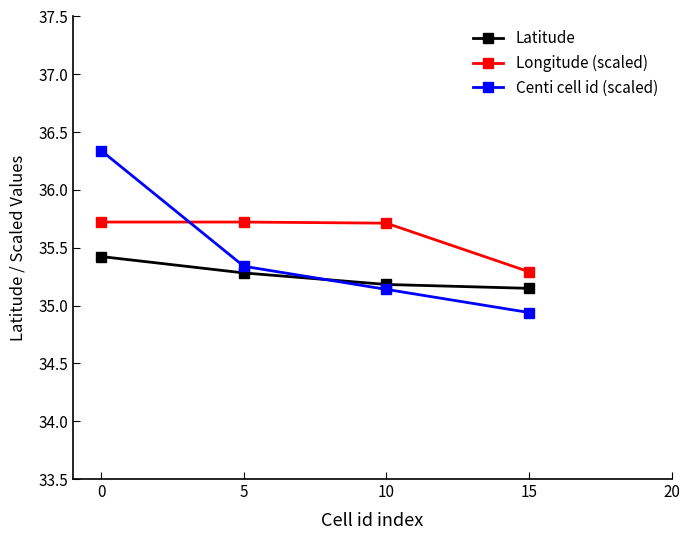

What is the difference between the maximum and minimum values in the Latitude series?

0.3